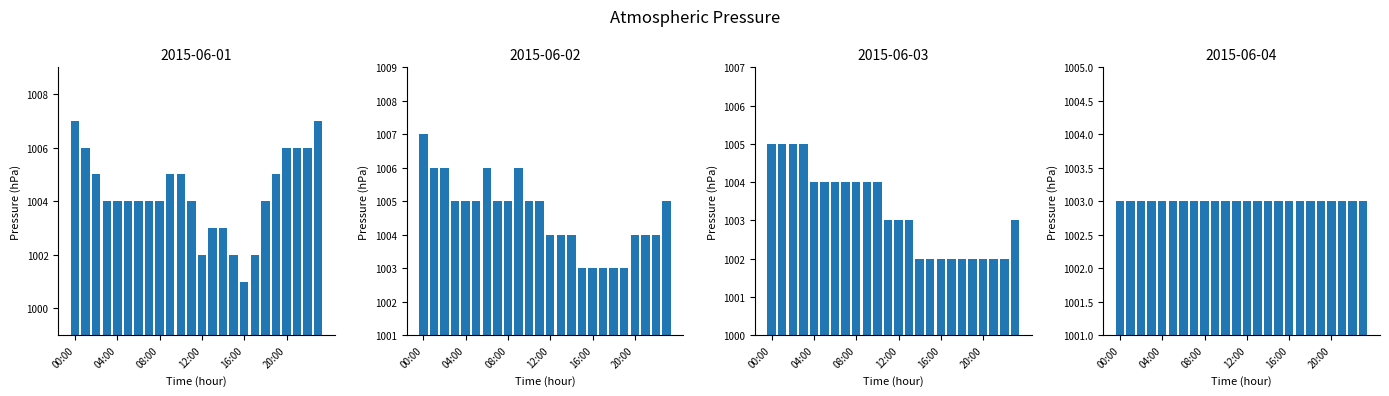

Where does the 2015-06-02 series first go above 1005?

00:00